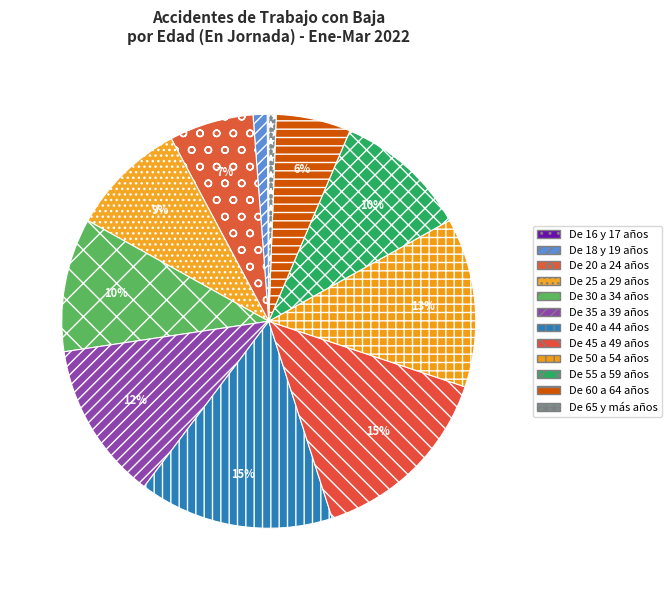

How many segments does this pie chart have?

12